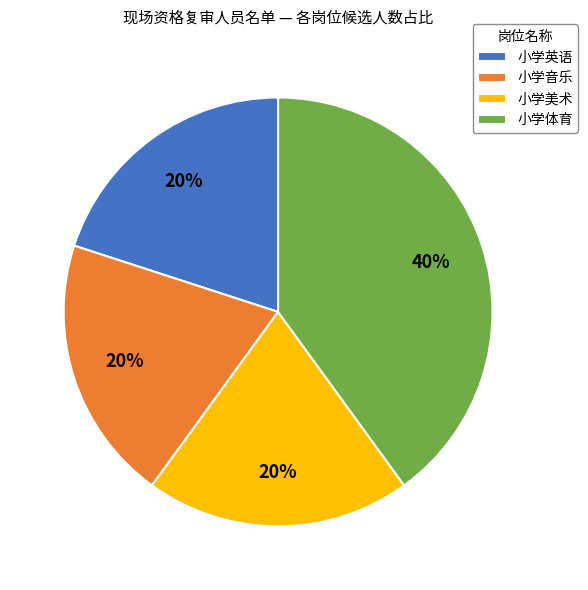

Combined, do 小学音乐 and 小学体育 account for over 50%?

Yes